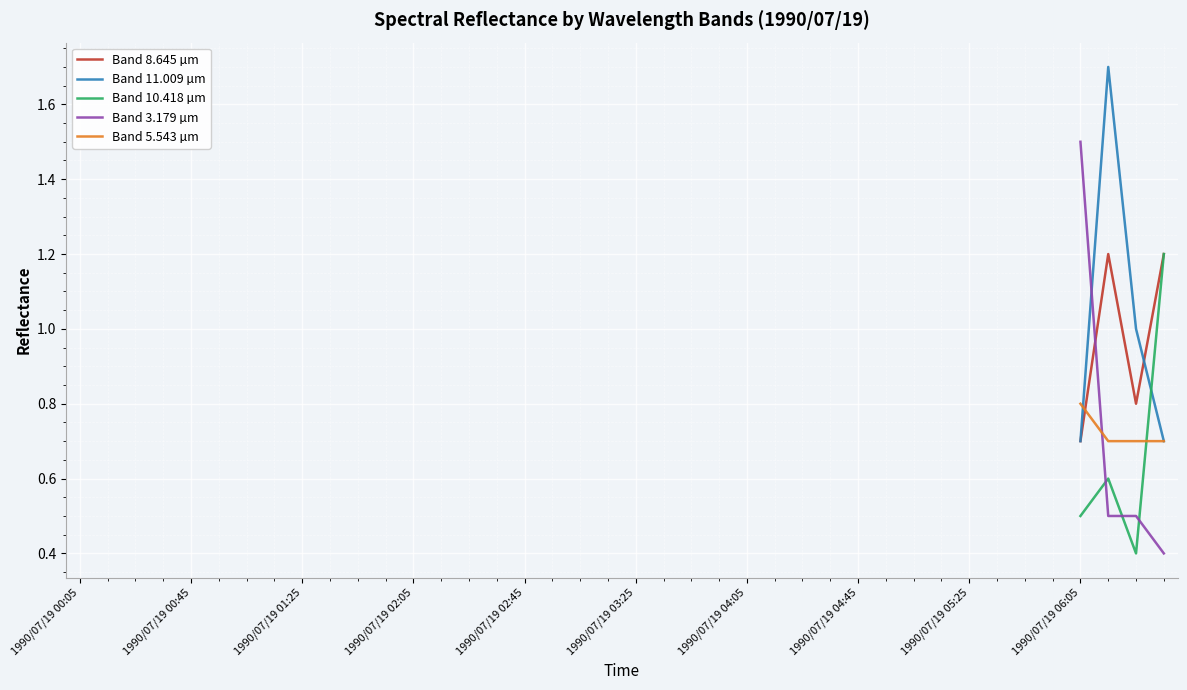

How many interior local valleys does the Band 10.418 µm series have?

1